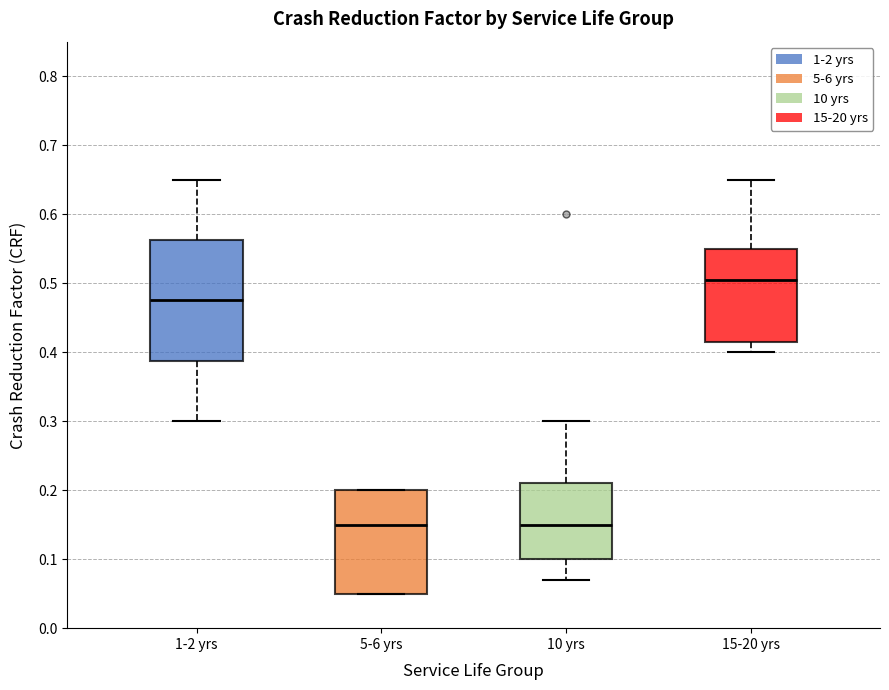

Reading left to right, read every box against the y-axis: the position of its median line, the range the box covers, and the ends of its whiskers. The values are not printed on the chart, so give them approximately, as read against the axis.

1-2 yrs: median 0.48, box 0.39 to 0.56, whiskers 0.30 to 0.65
5-6 yrs: median 0.15, box 0.05 to 0.20, whiskers 0.05 to 0.20
10 yrs: median 0.15, box 0.10 to 0.21, whiskers 0.07 to 0.30
15-20 yrs: median 0.51, box 0.42 to 0.55, whiskers 0.40 to 0.65